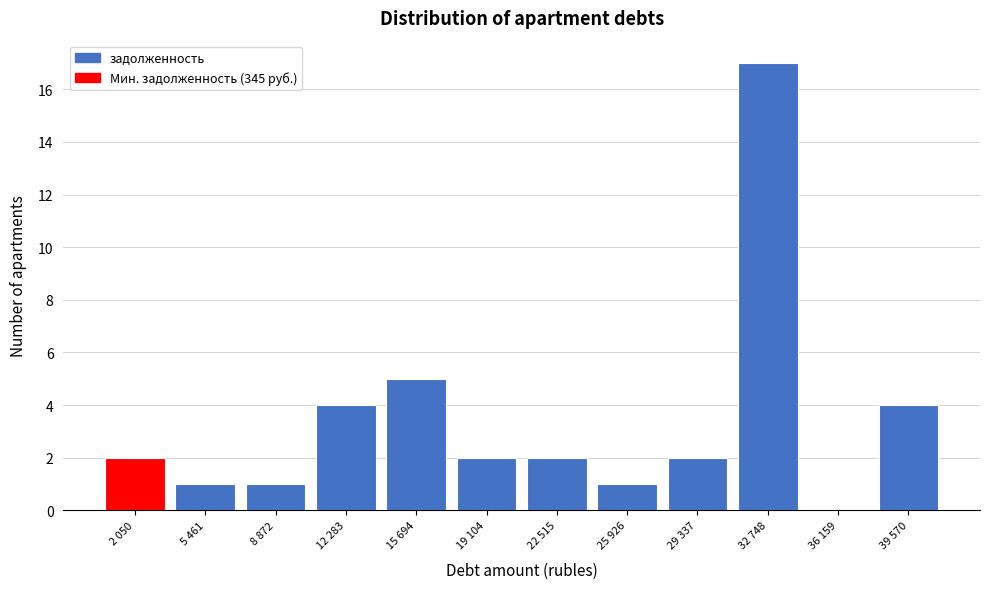

Reading right to left, list all the values displayed in this chart.

39 570=4	36 159=0	32 748=17	29 337=2	25 926=1	22 515=2	19 104=2	15 694=5	12 283=4	8 872=1	5 461=1	2 050=2